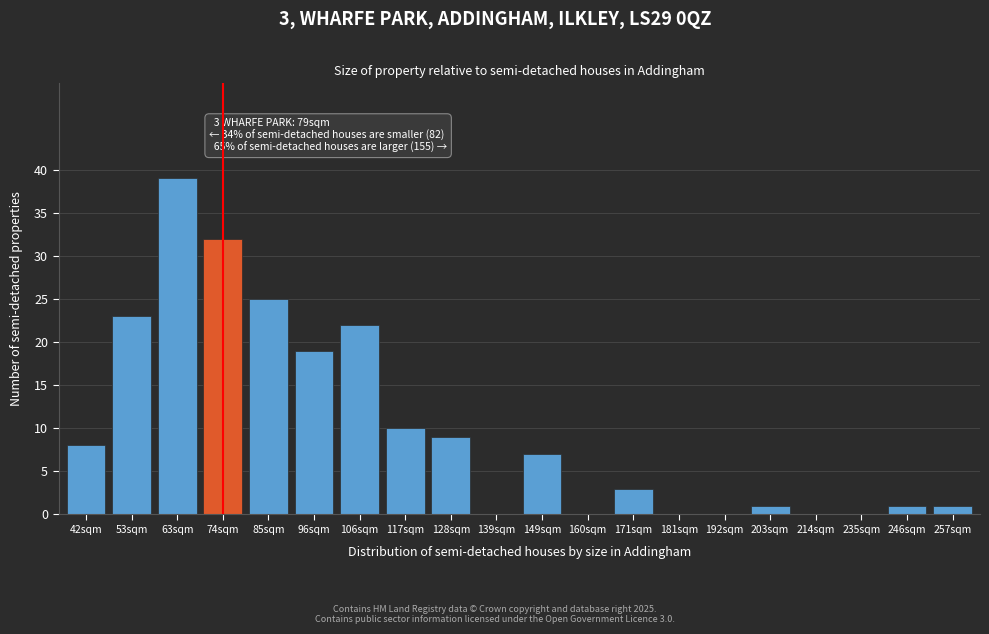

Reading left to right, list all the values displayed in this chart.

42sqm=8	53sqm=23	63sqm=39	74sqm=32	85sqm=25	96sqm=19	106sqm=22	117sqm=10	128sqm=9	139sqm=0	149sqm=7	160sqm=0	171sqm=3	181sqm=0	192sqm=0	203sqm=1	214sqm=0	235sqm=0	246sqm=1	257sqm=1